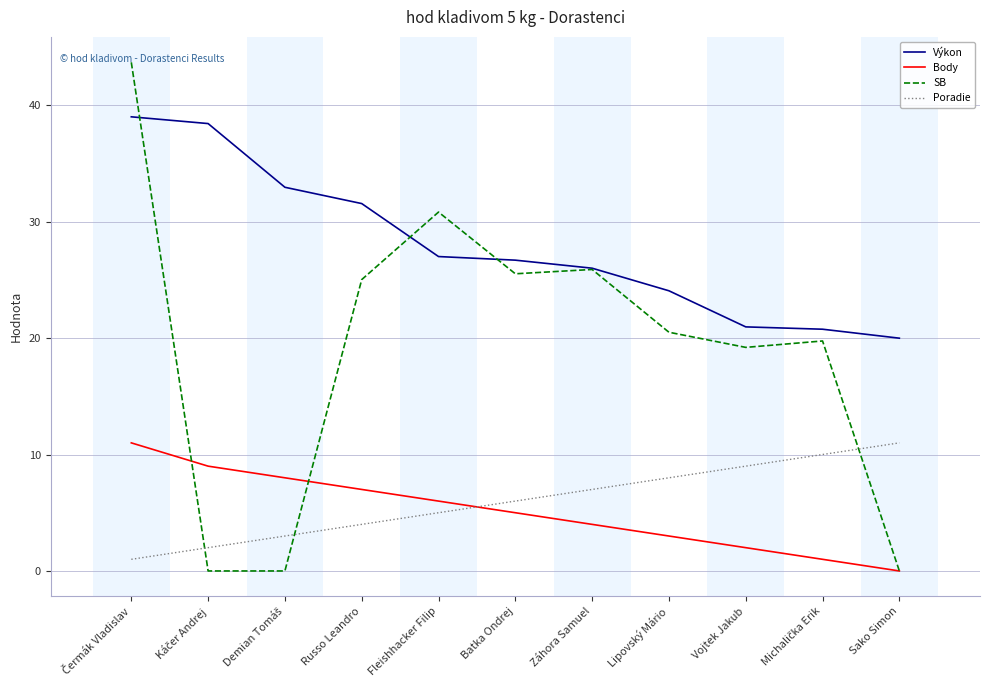

Which series has the largest range (max minus min)?

SB